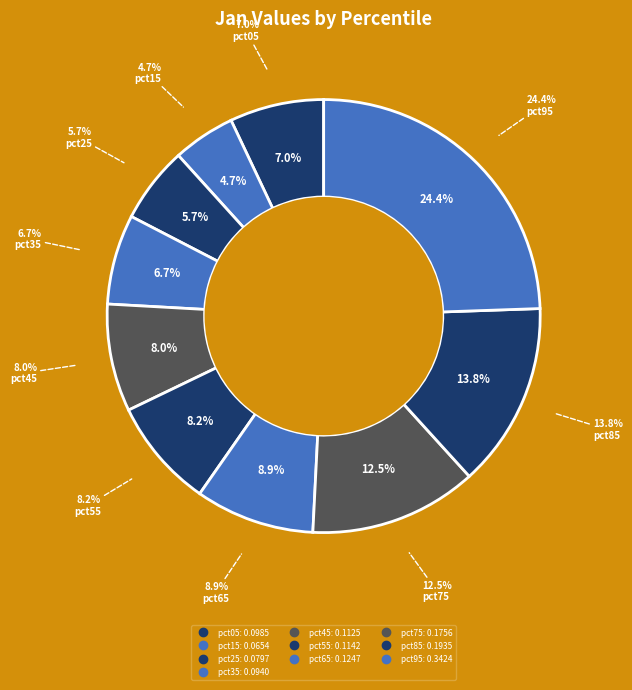

Which category has the smallest portion of the pie?

pct15